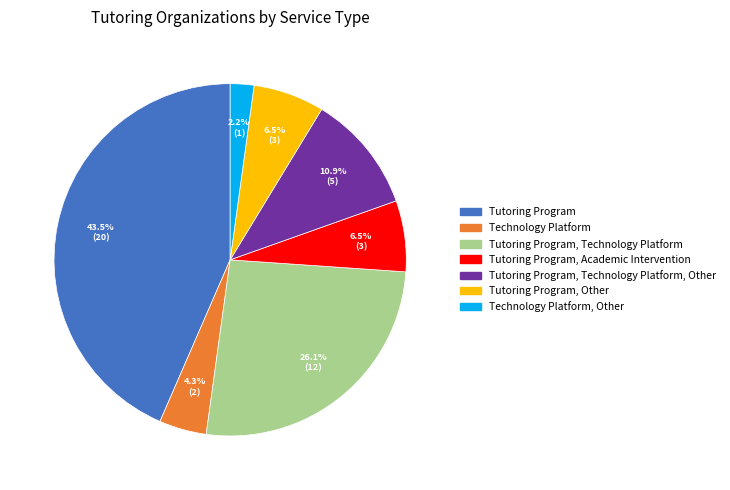

Does any single category account for the majority?

No